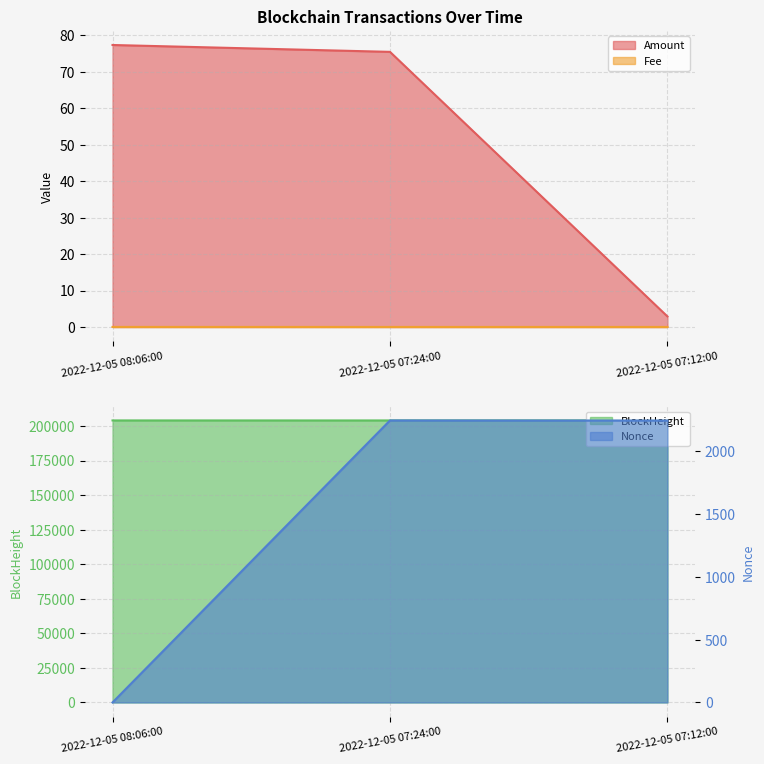

What is the label of the 3rd point from the left?

2022-12-05 07:12:00